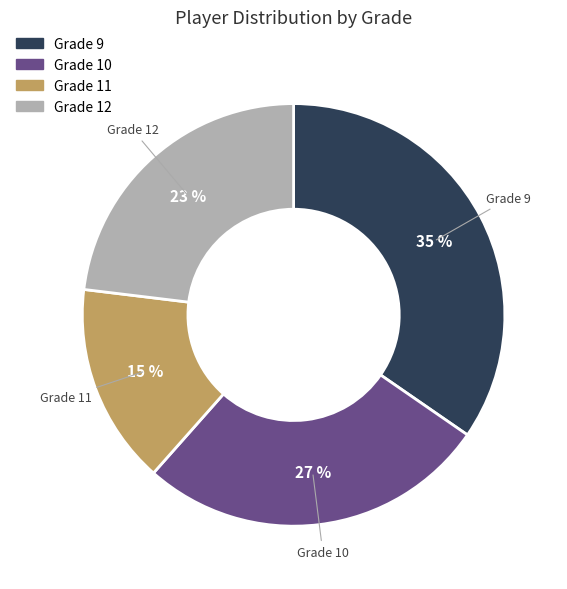

Does any single category account for the majority?

No